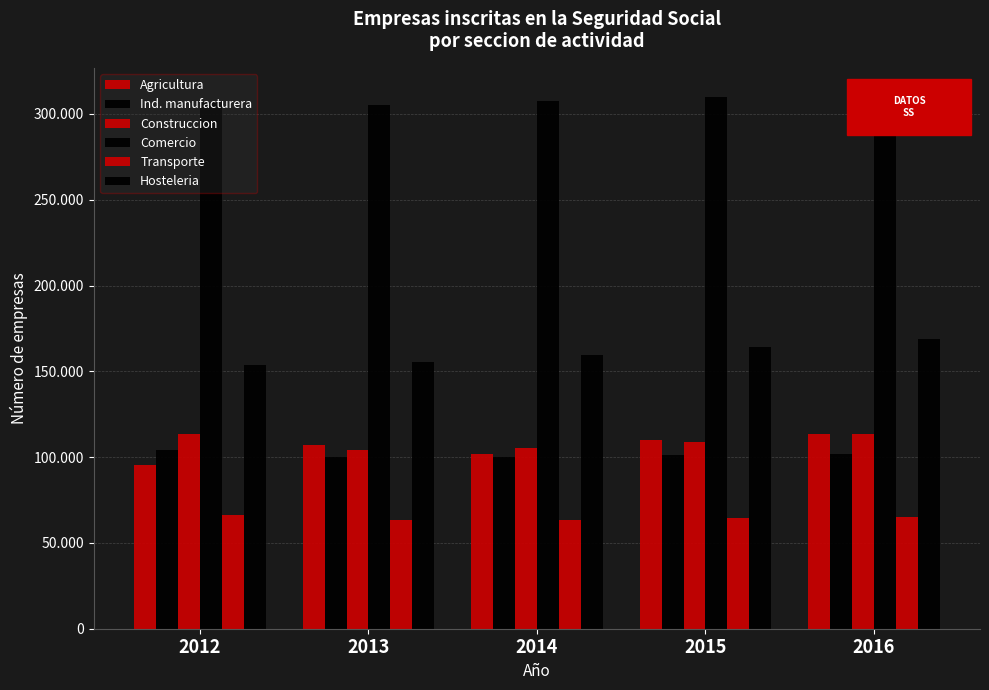

What is the highest value of the Ind. manufacturera series?

103926